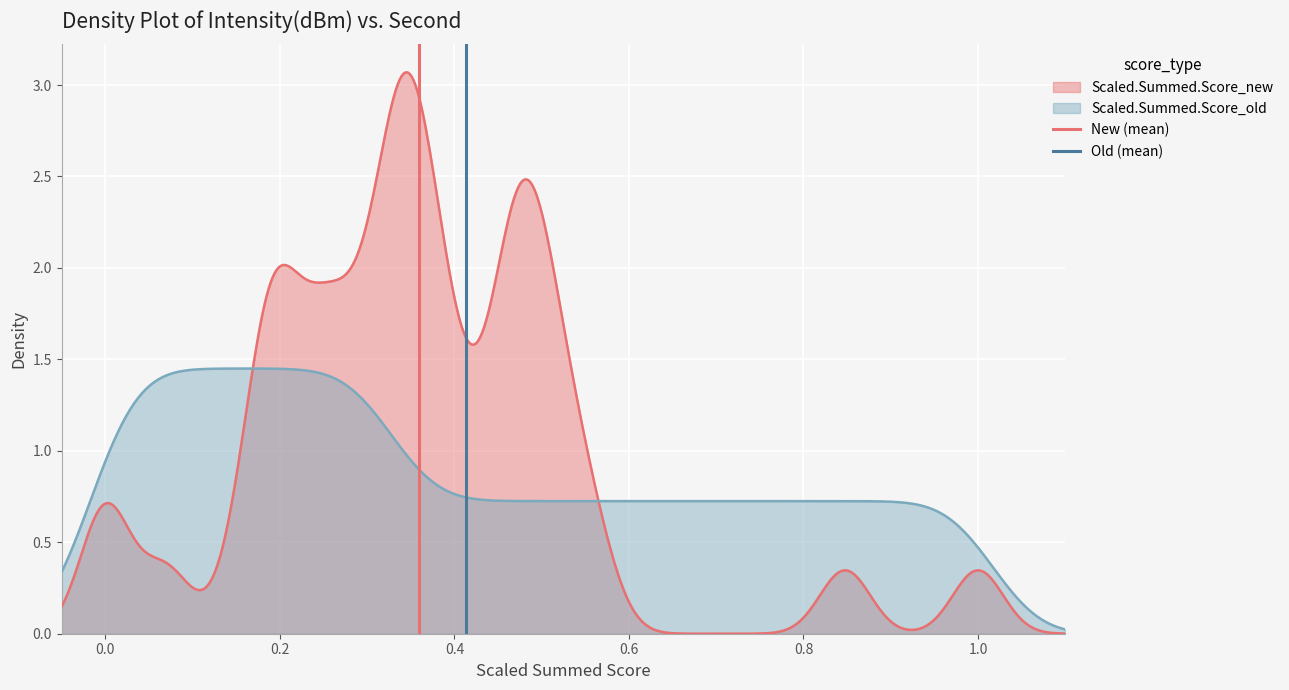

What is the sum of all Old (mean) values?

1